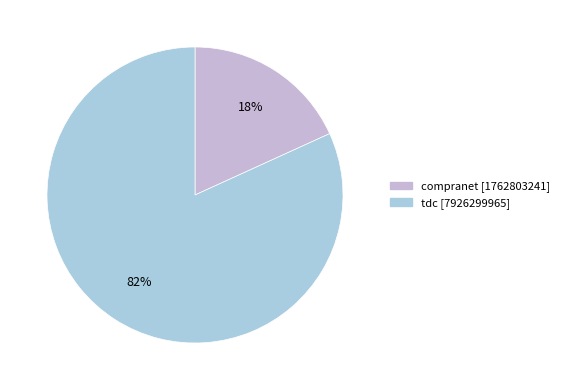

Which category has the biggest portion of the pie?

tdc